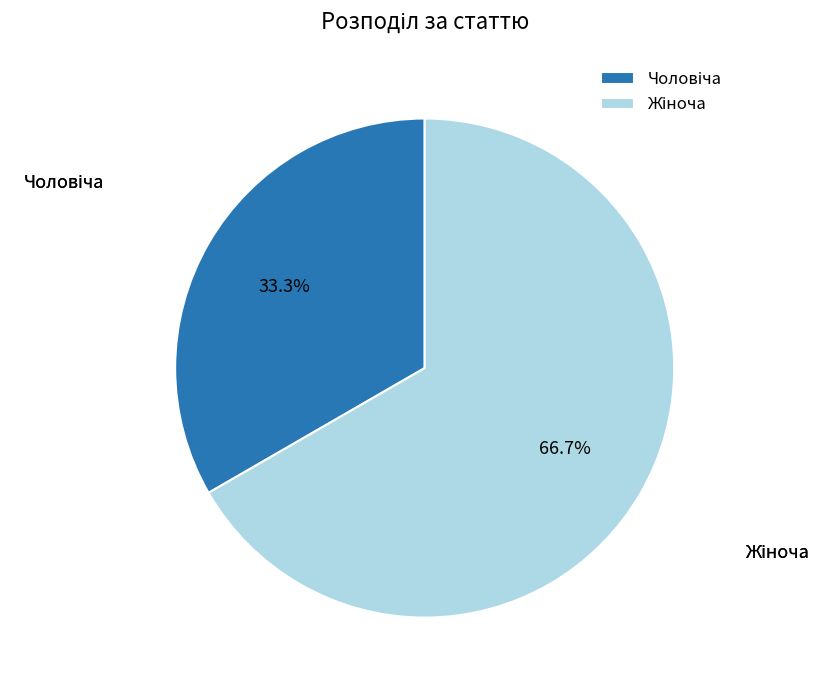

Does any single category account for the majority?

Yes